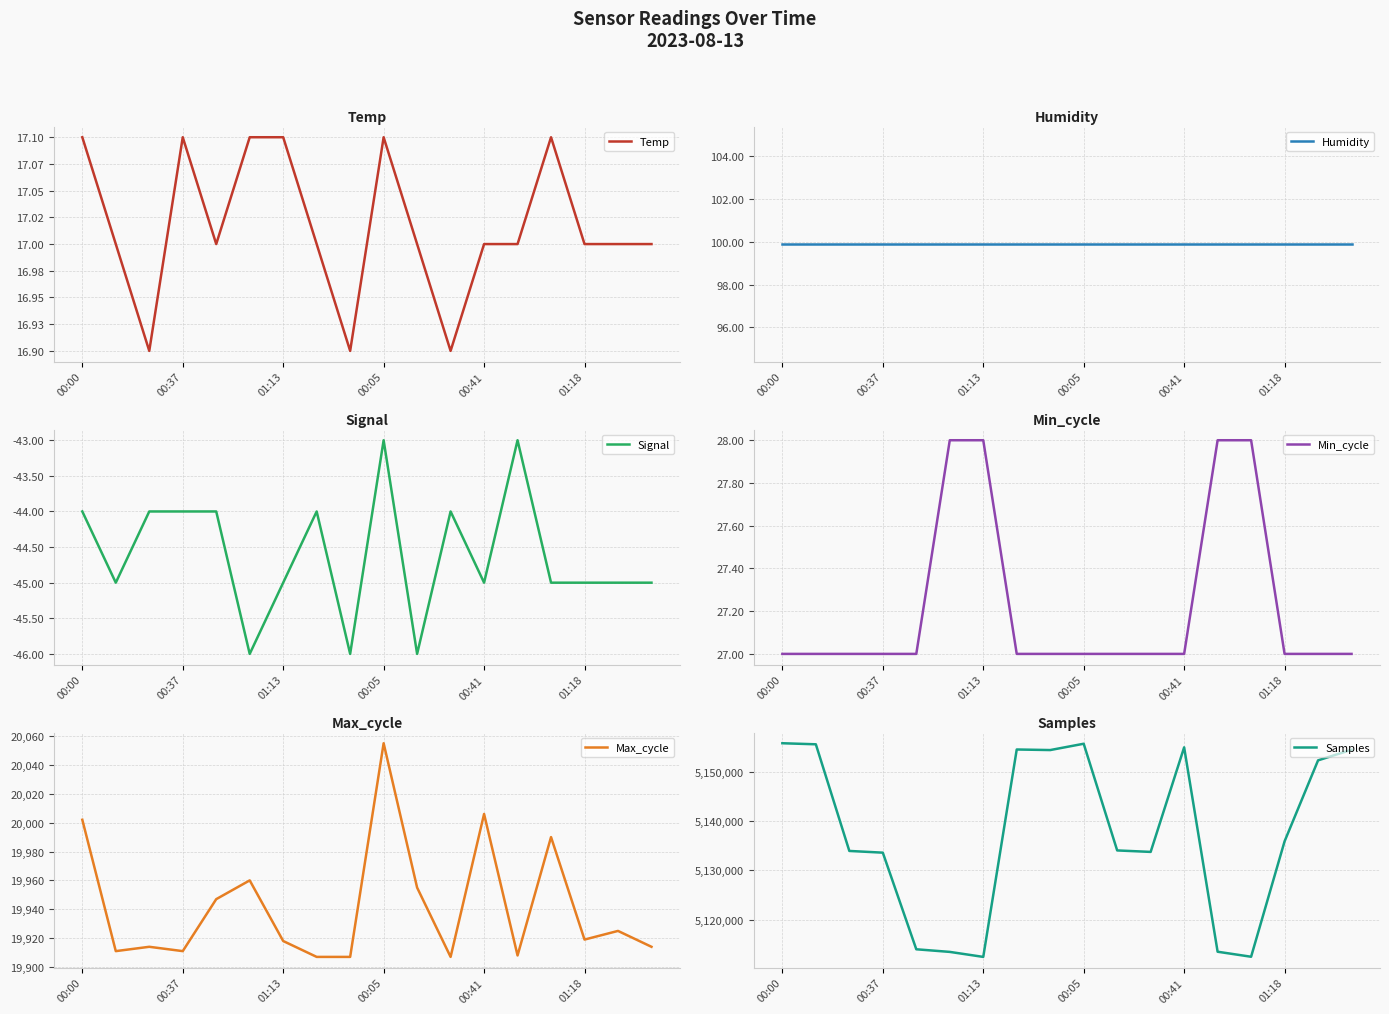

True or false: Samples and Temp intersect in this chart.

False